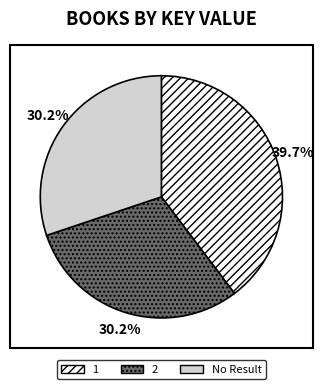

Does any single category account for the majority?

No